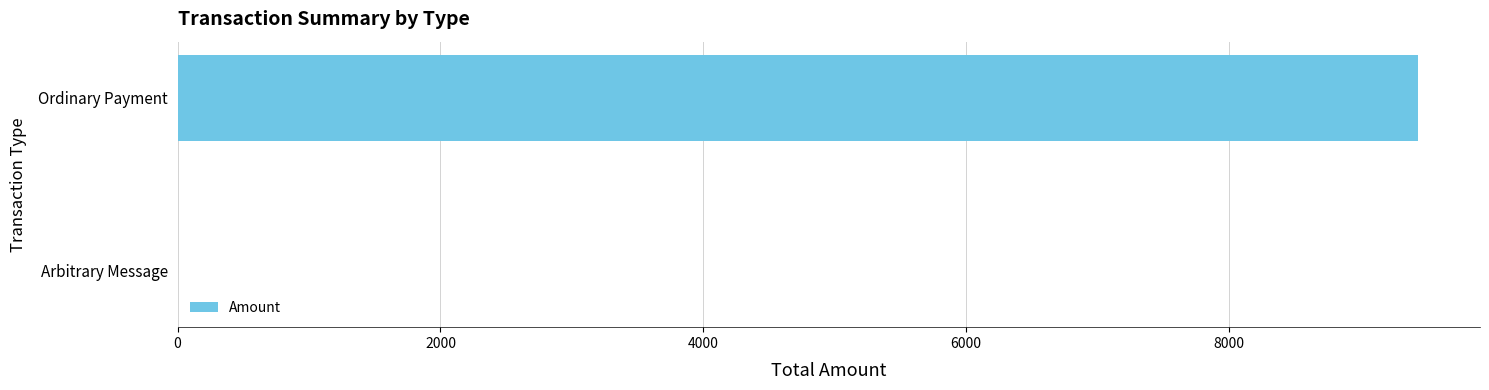

Reading top to bottom, transcribe all the data shown in this chart.

Ordinary Payment=9437.5	Arbitrary Message=0.0